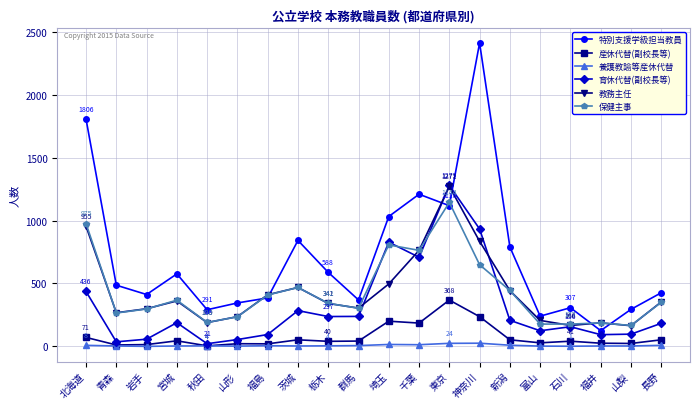

Which category has the highest value in the 育休代替(副校長等) series?

東京